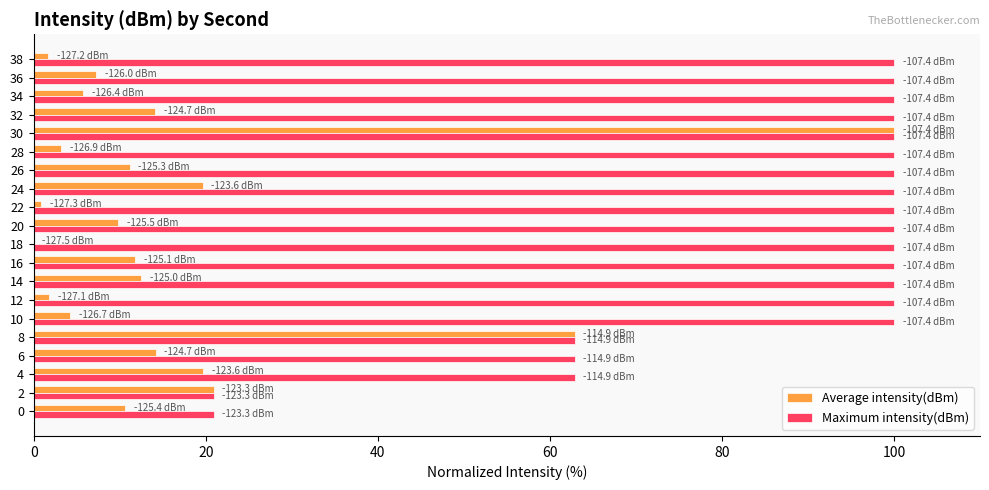

True or false: Maximum intensity(dBm) has a value of 100.0 at 16.

True